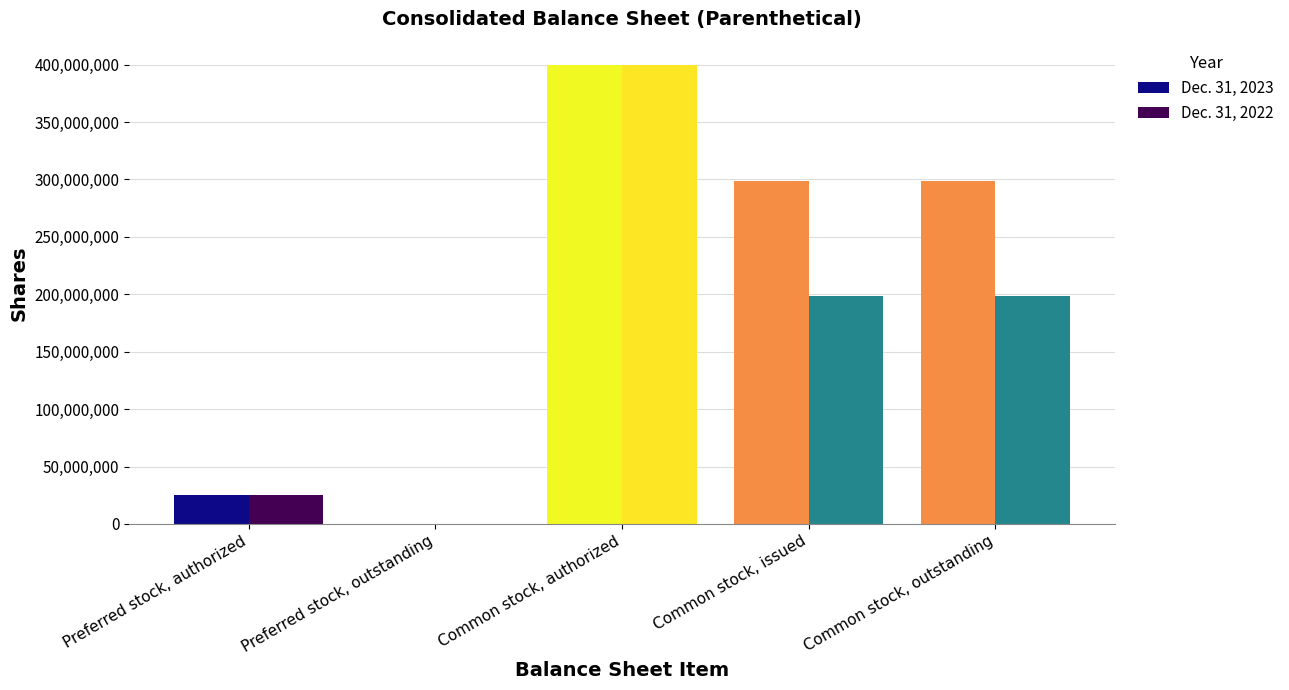

True or false: Dec. 31, 2022 has a value of 705504706 at Common stock, authorized.

False